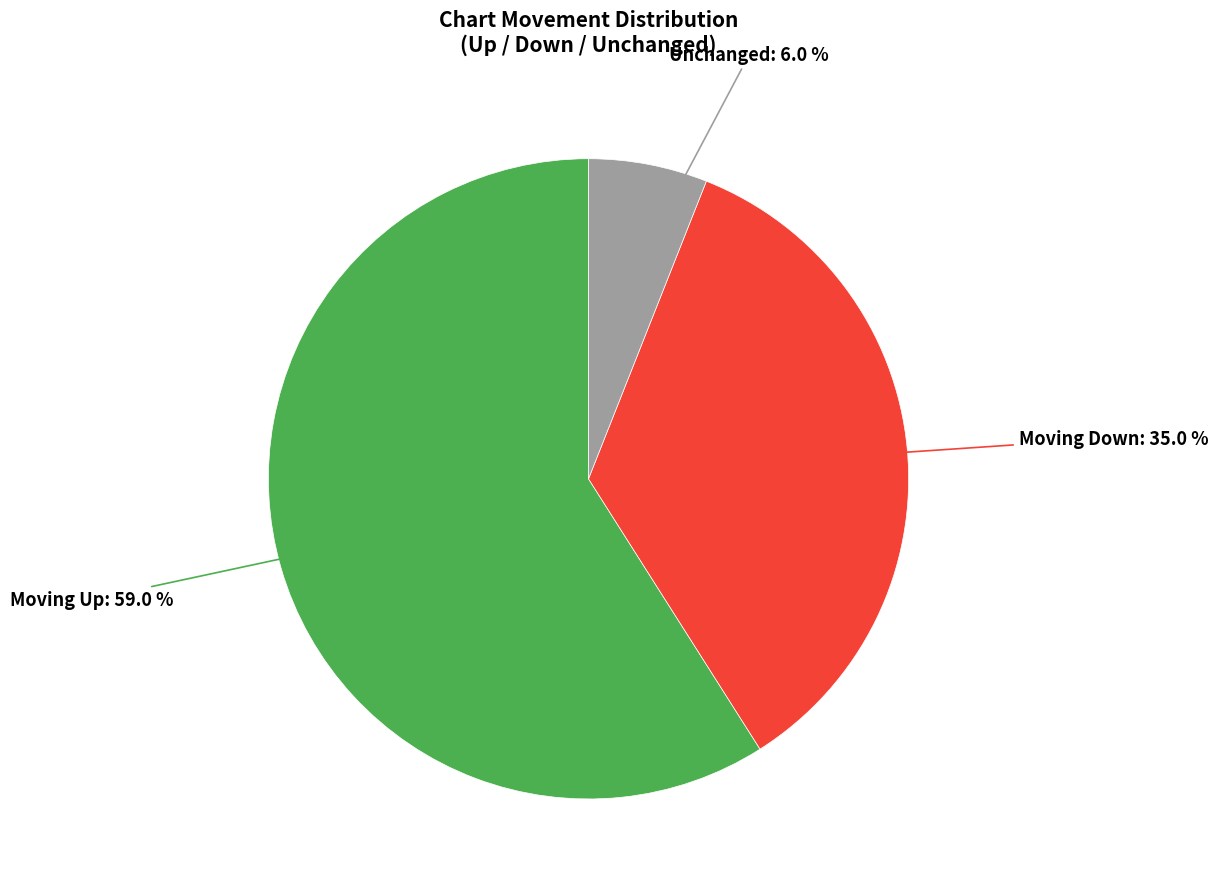

Is there a majority slice in this chart?

Yes